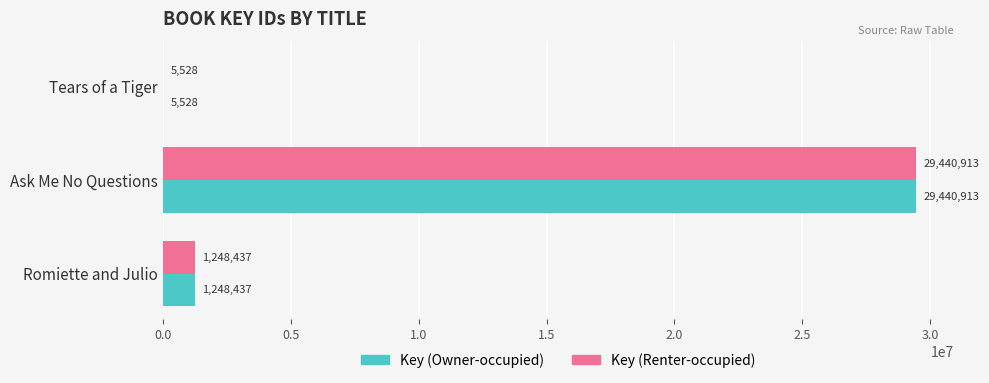

What is the total value across all series at Tears of a Tiger?

11056